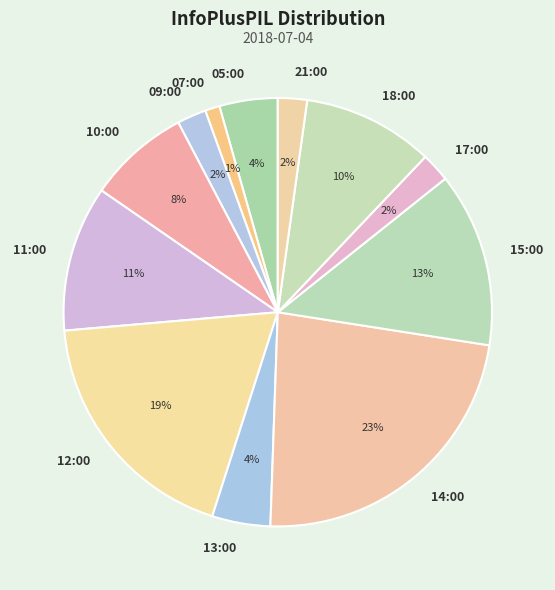

Which has a higher value, 12:00 or 10:00?

12:00